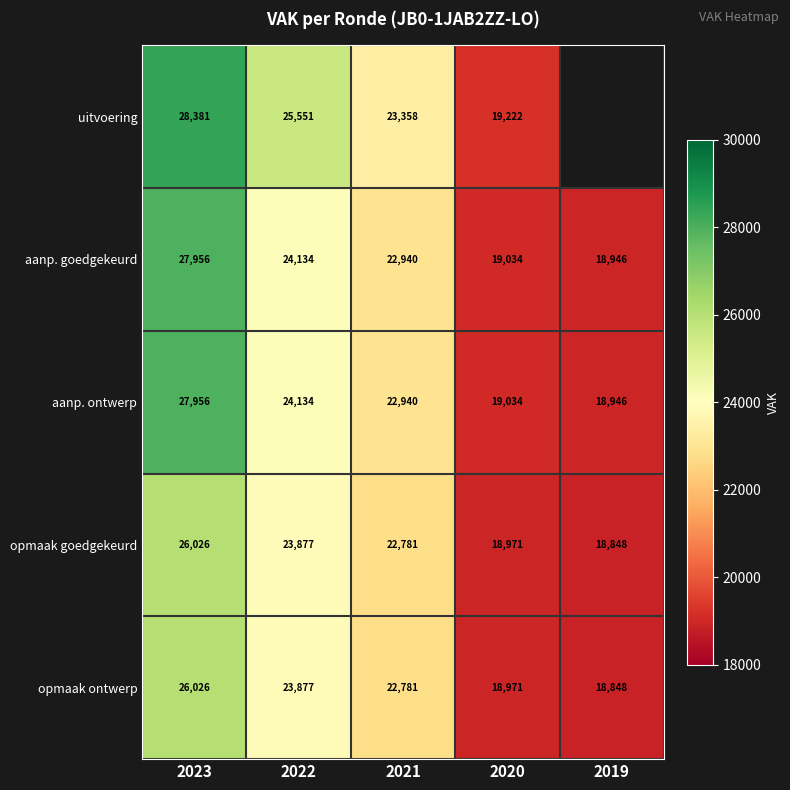

At how many categories does at least one series exceed 22547?

3